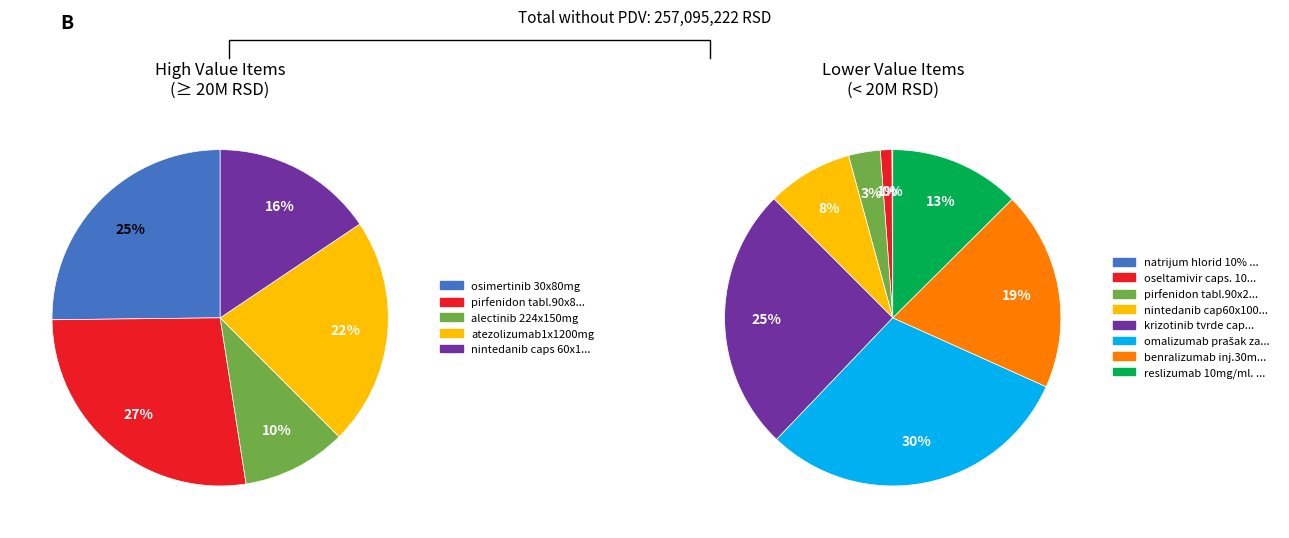

True or false: reslizumab 10mg/ml. 10ml. accounts for 1% of the total.

False